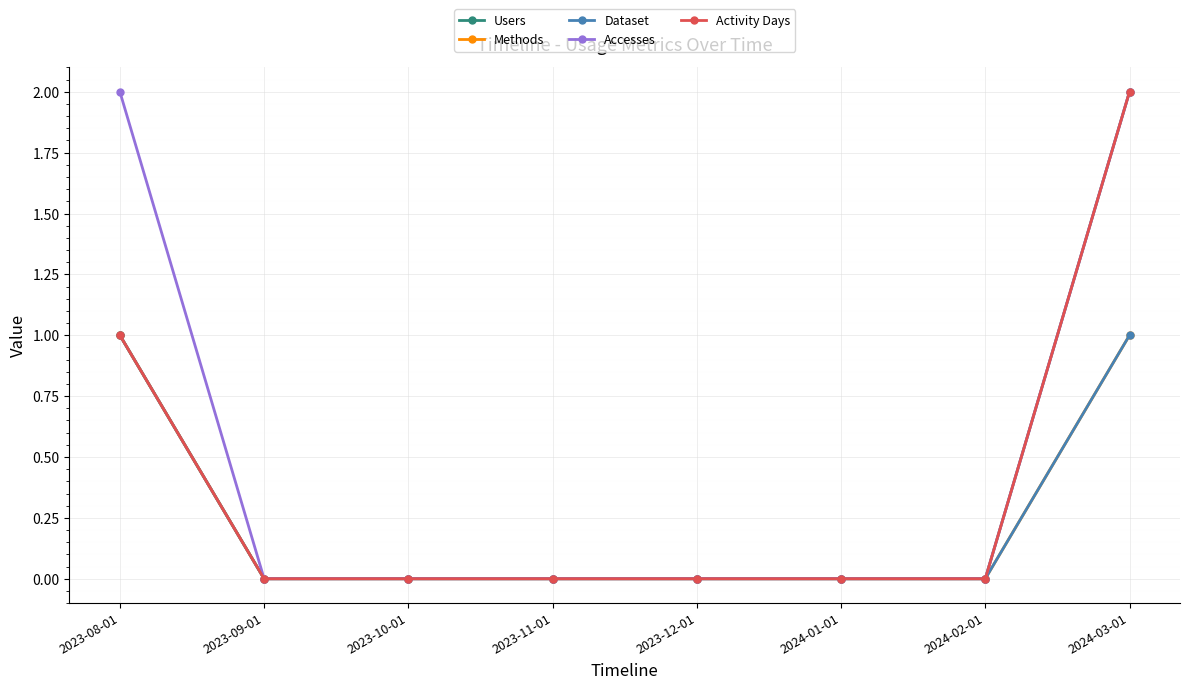

Does the chart have visible grid lines?

Yes